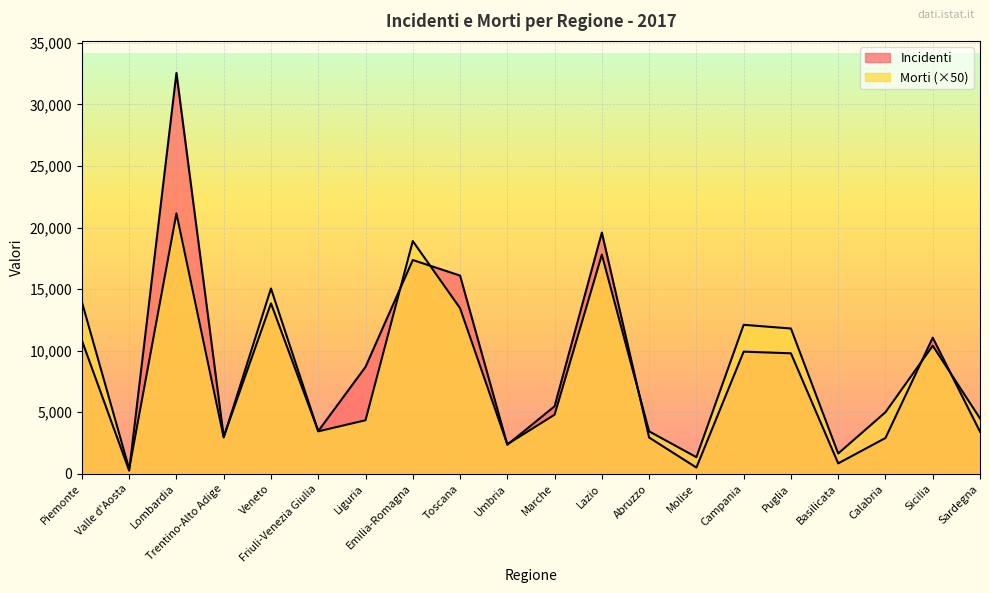

What is the difference between the second highest and second lowest values in the Incidenti series?

19080